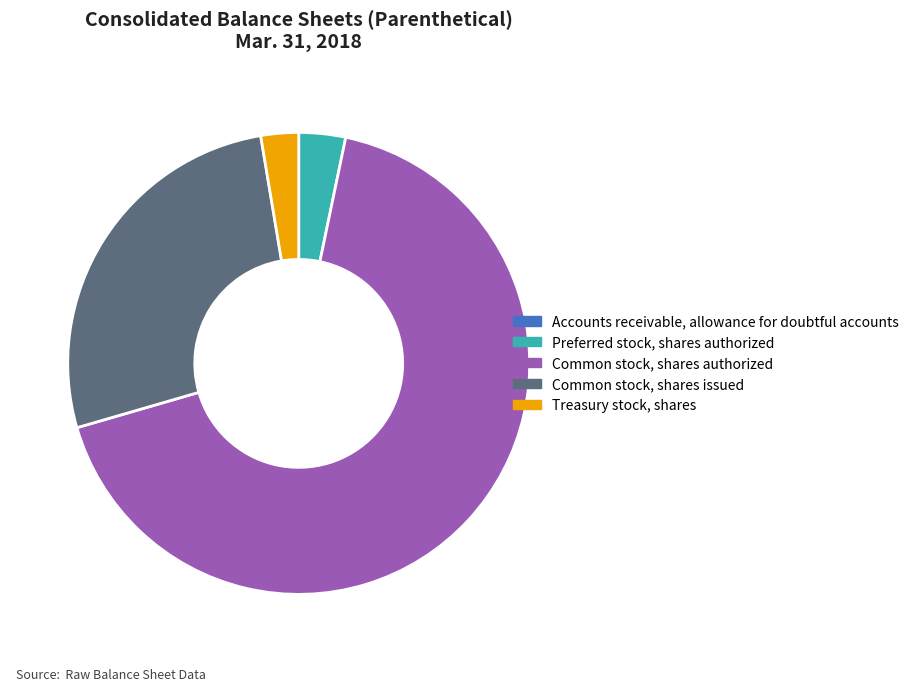

Which category accounts for the majority?

Common stock, shares authorized